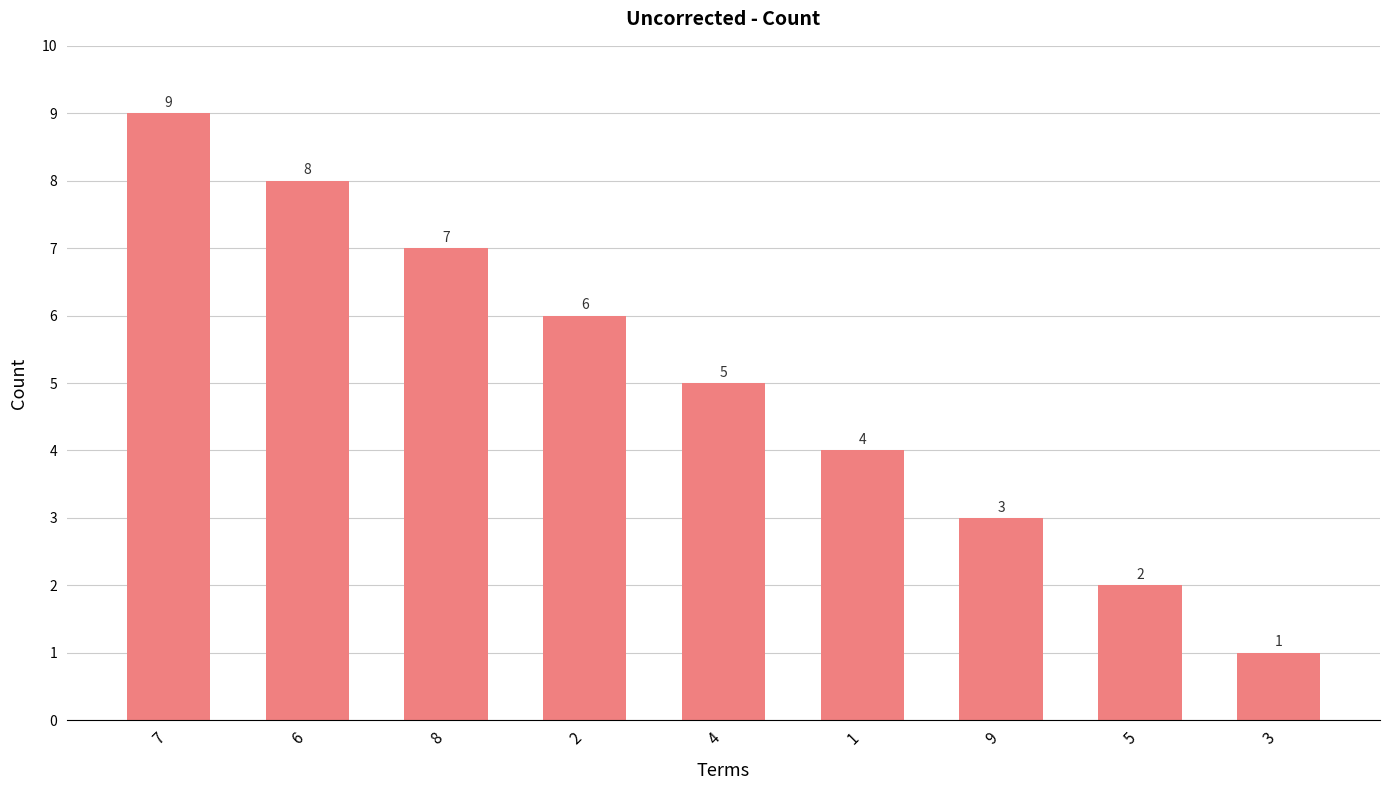

The value at 8 is 7. True or false?

True